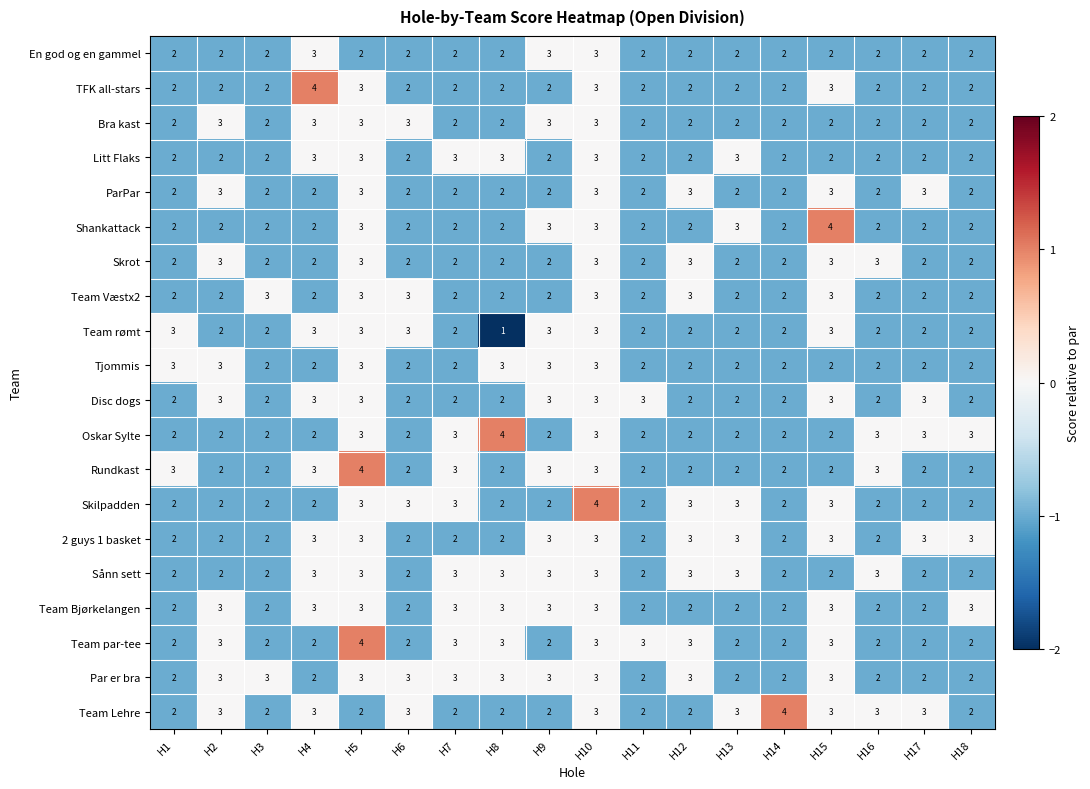

True or false: Litt Flaks has a value of 2 at H3.

True